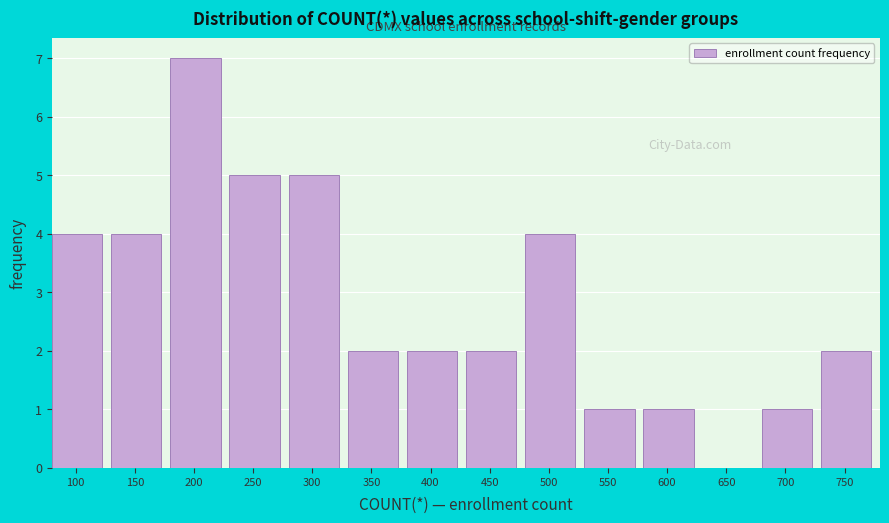

Reading right to left, what are all the values shown in this chart?

750=2	700=1	650=0	600=1	550=1	500=4	450=2	400=2	350=2	300=5	250=5	200=7	150=4	100=4